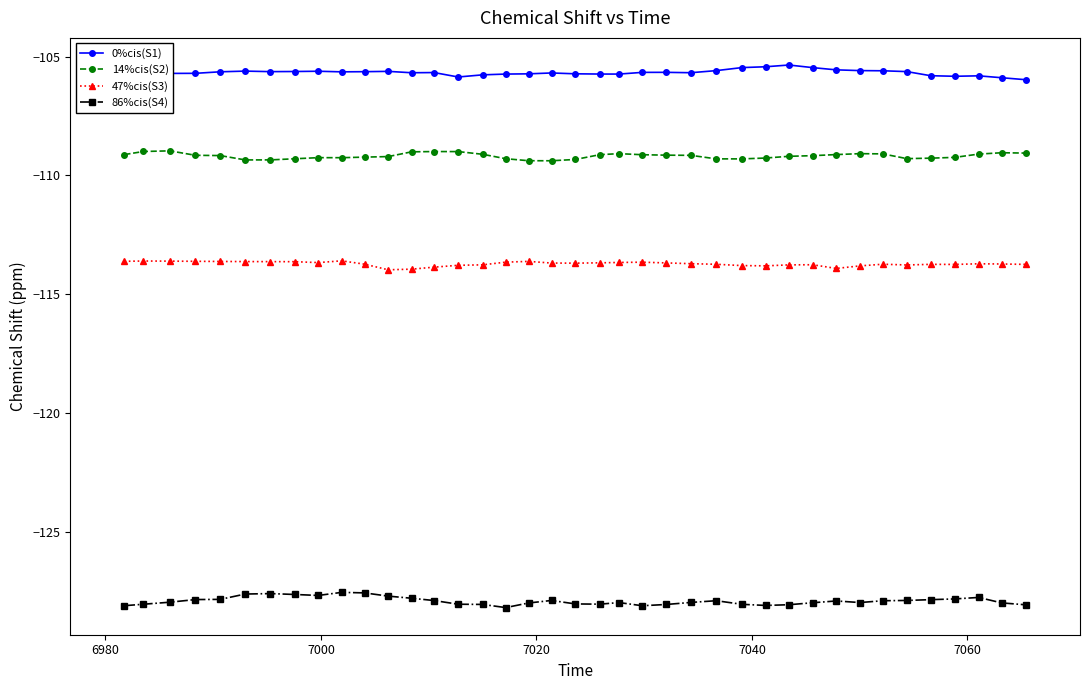

What is the average value of the 86%cis(S4) series?

-127.9